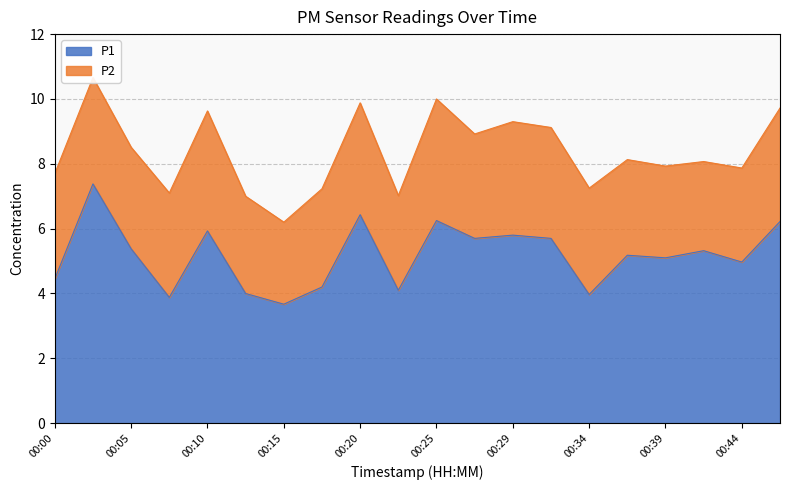

At which category does the data reach its first local valley?

00:07